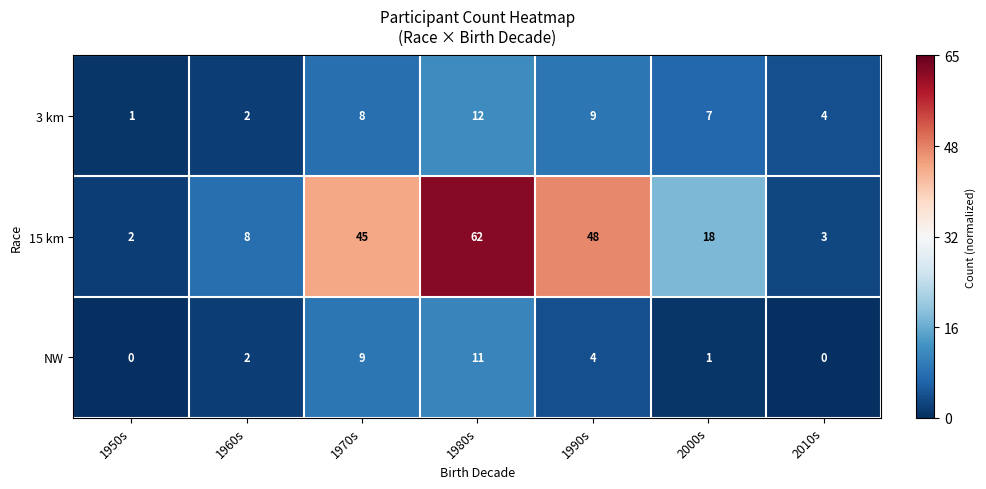

Between 1960s and 1990s, which series saw the biggest shift?

15 km